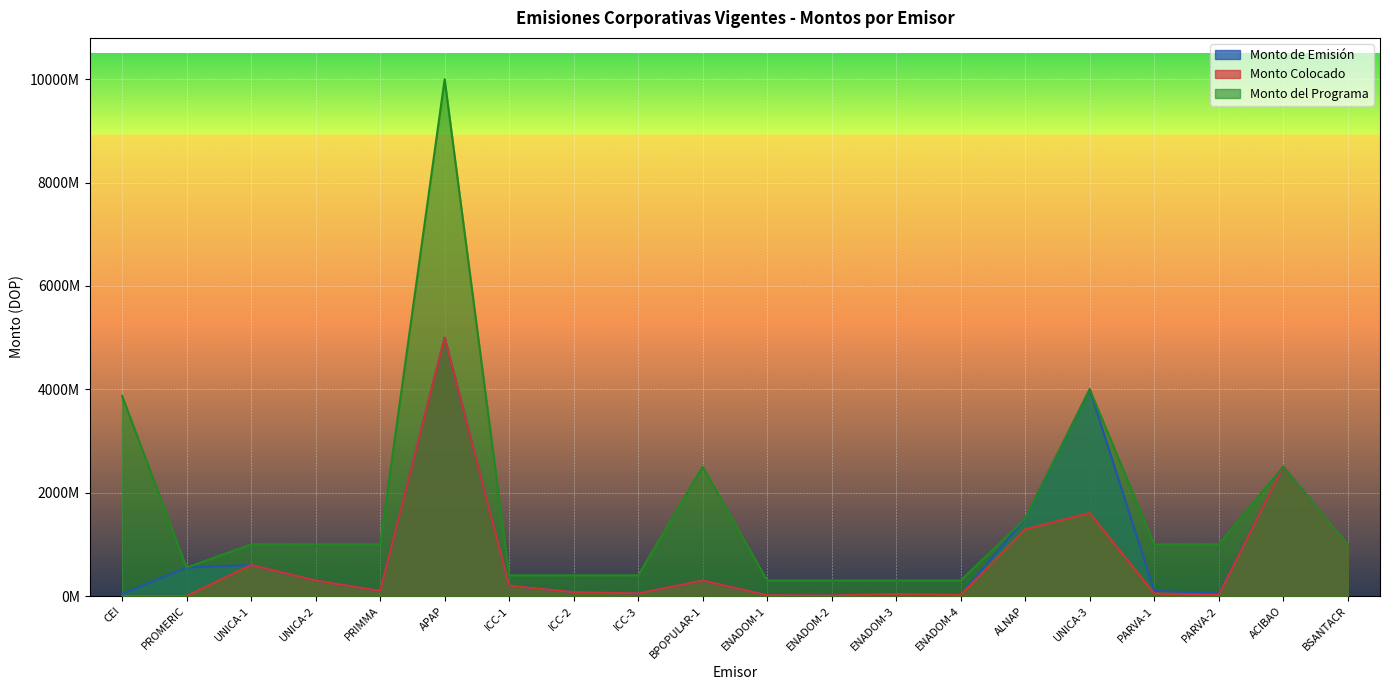

What is the maximum value shown in the chart?

10000000000